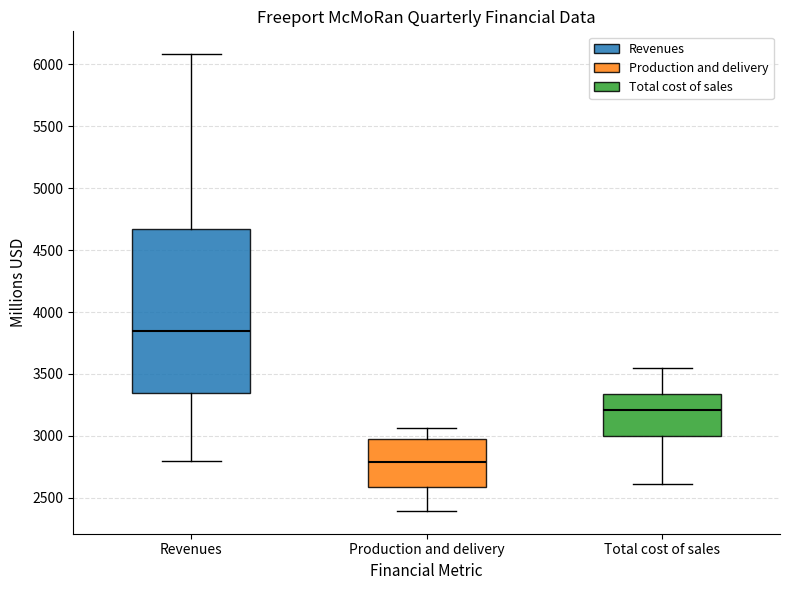

Which box is the tallest, from its lower edge to its upper edge?

Revenues